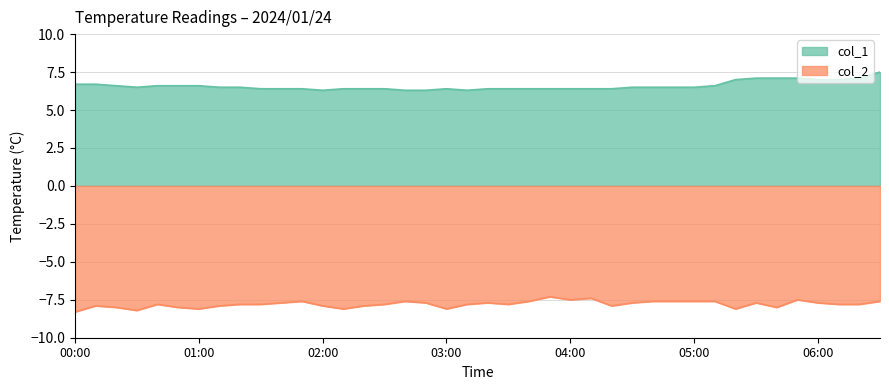

The value of col_2 at 00:30 is -4.0. True or false?

False